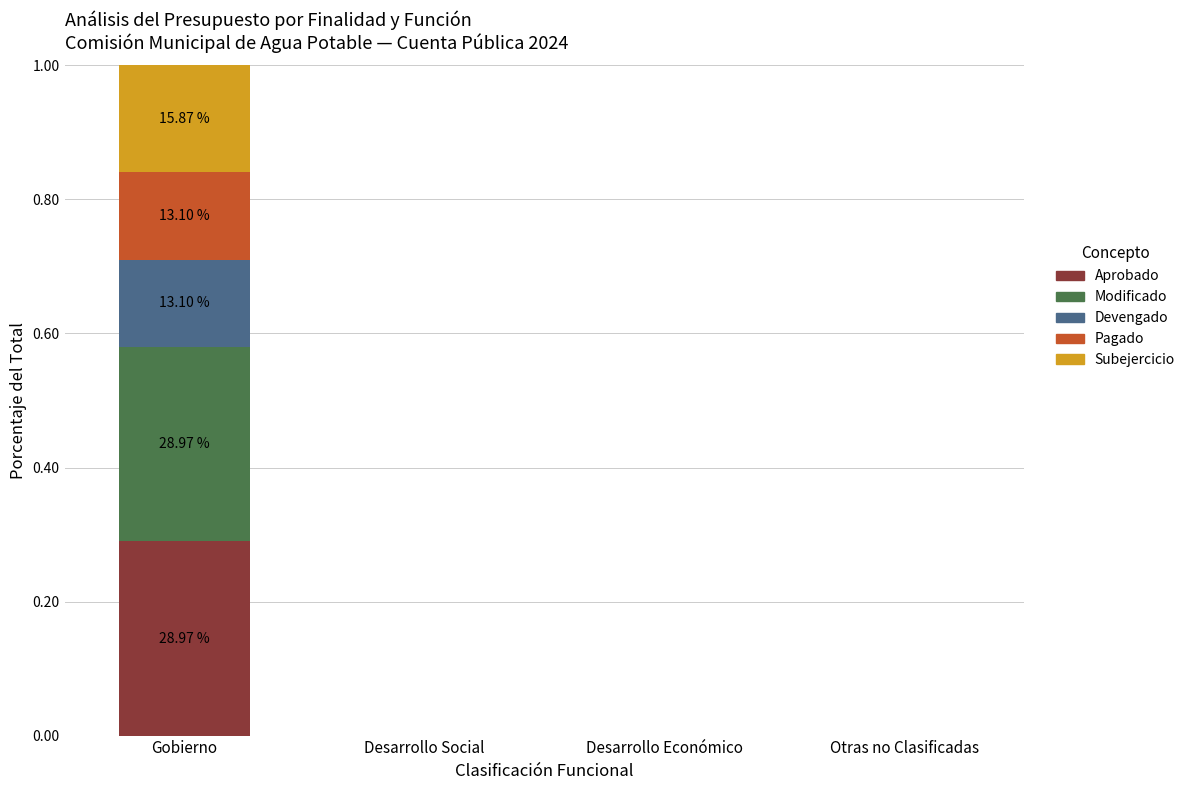

What is the total value across all series at Gobierno?

1.0